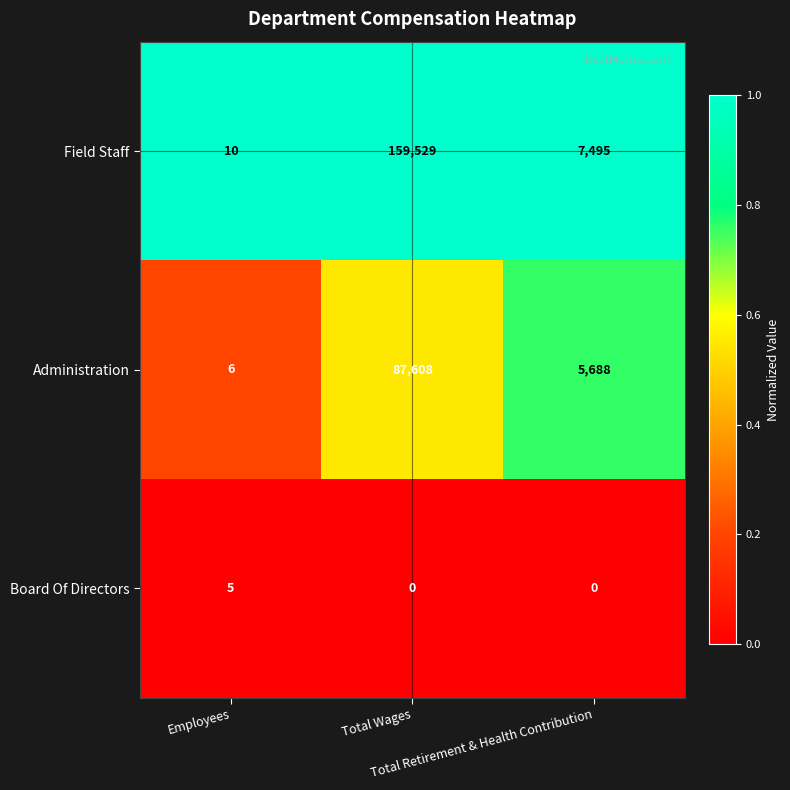

At how many categories does at least one series exceed 0?

3